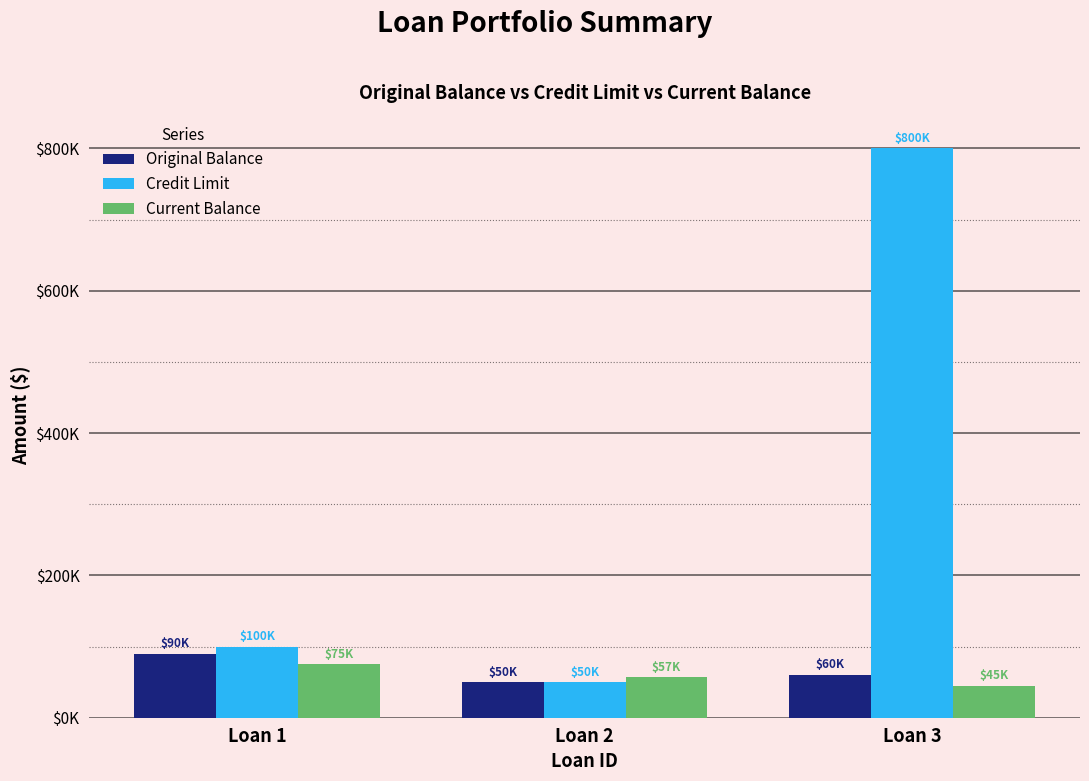

Are the bars horizontal?

No